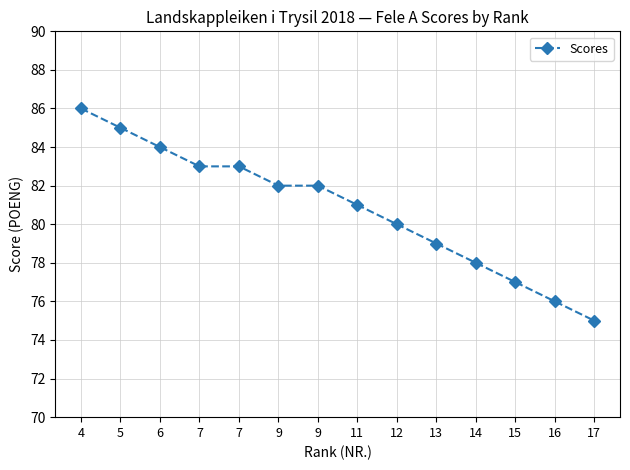

Count the number of categories in the chart.

14